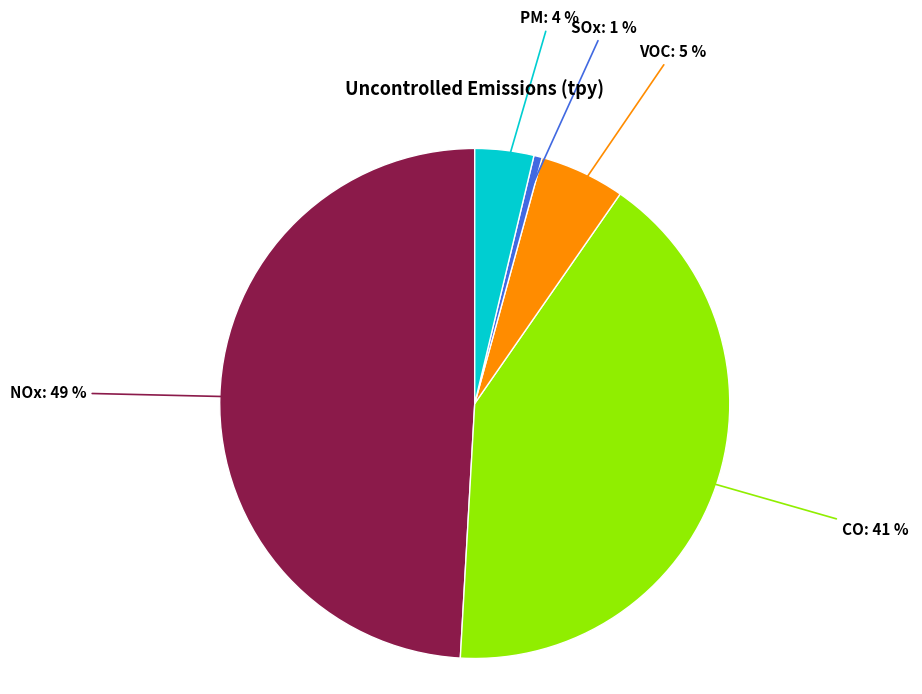

True or false: CO accounts for 55% of the total.

False